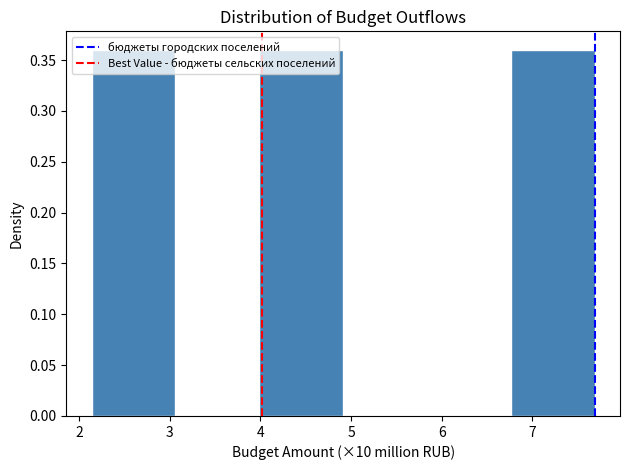

Reading left to right, list every bar in this chart as the range it spans on the x-axis followed by its height. Neither the bar edges nor the heights are printed on the chart, so give them approximately, as read against the axes.

2.1 to 3.1: 0.36
3.1 to 4.0: 0
4.0 to 4.9: 0.36
4.9 to 5.8: 0
5.8 to 6.8: 0
6.8 to 7.7: 0.36